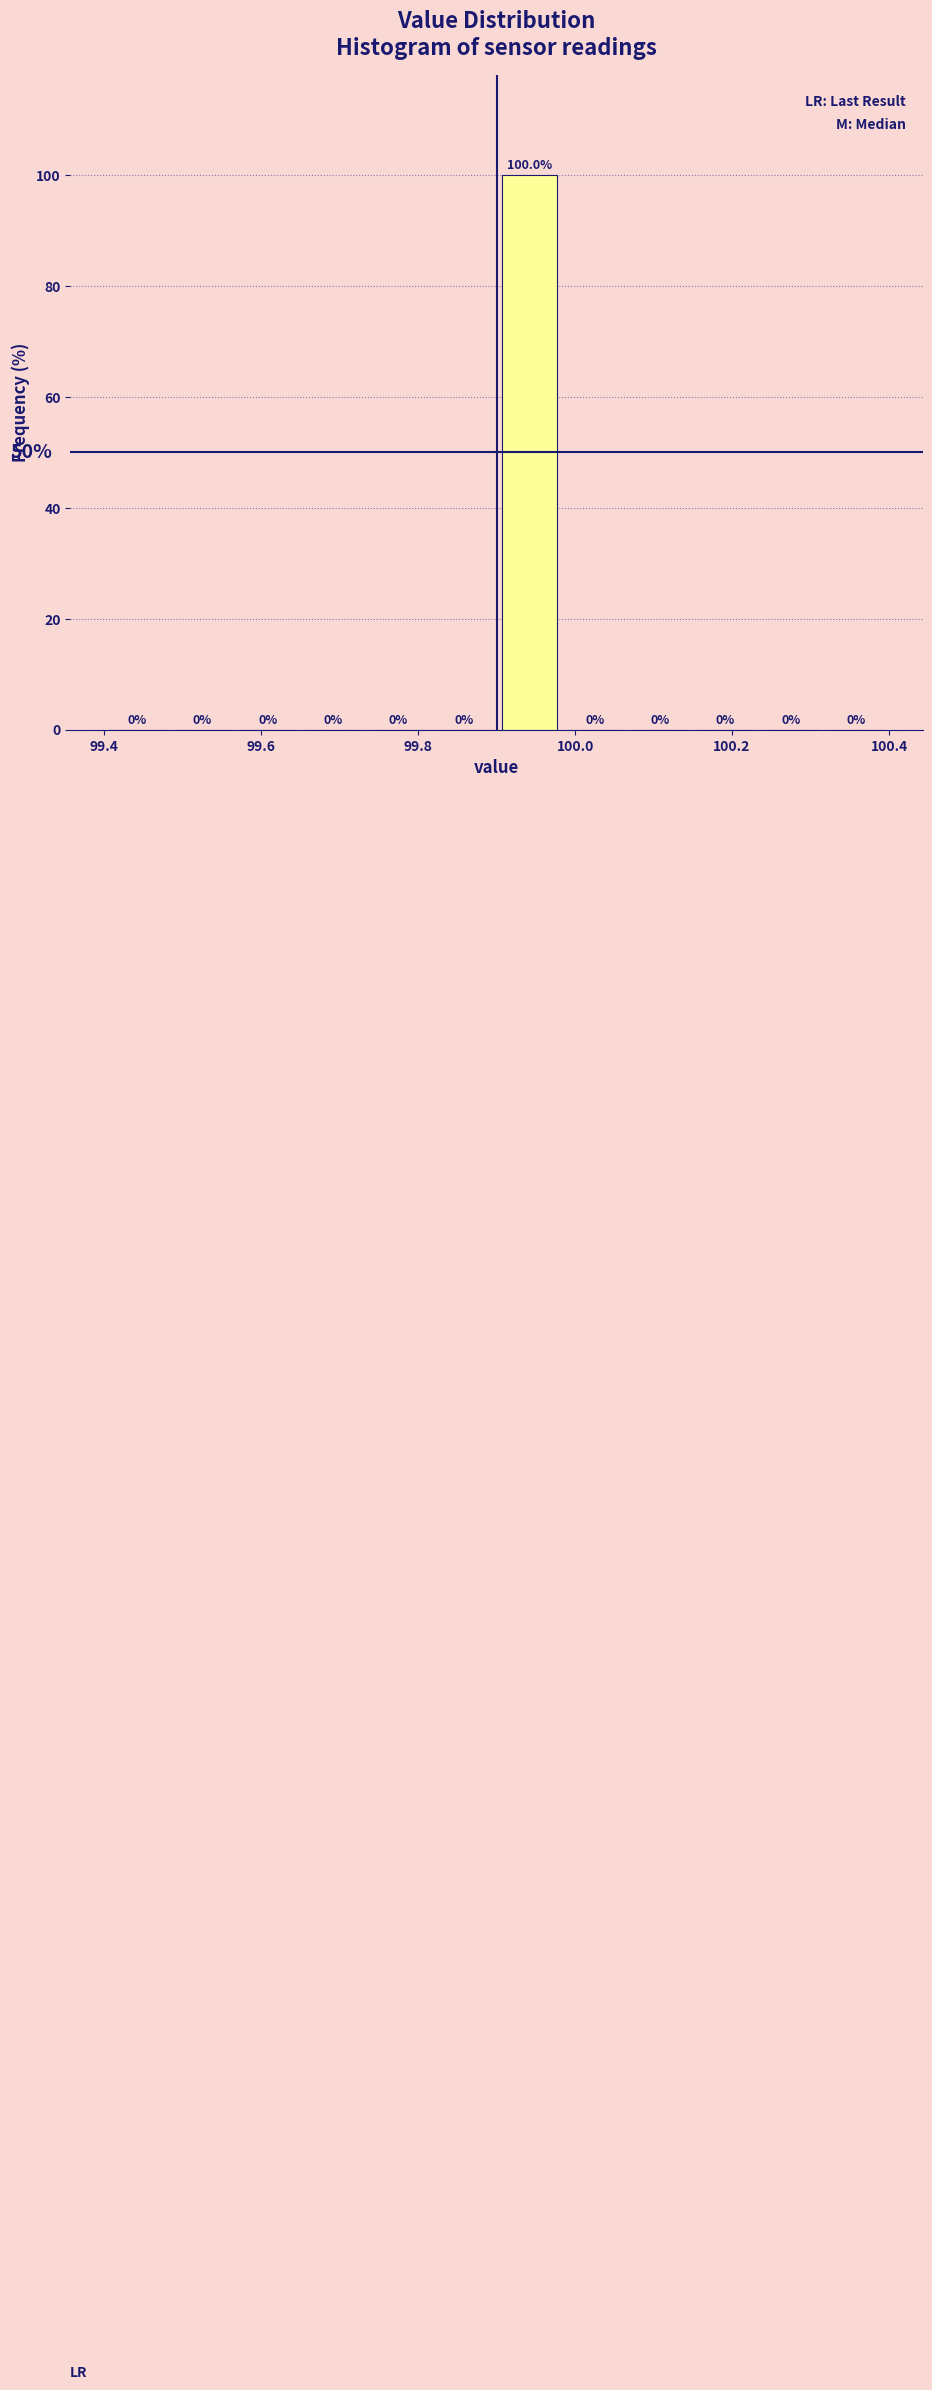

What is the height of the bar covering 99.90 to 99.98 on the x-axis? The bar edges are not printed on the chart, so give them approximately, as read against the axis.

100.0